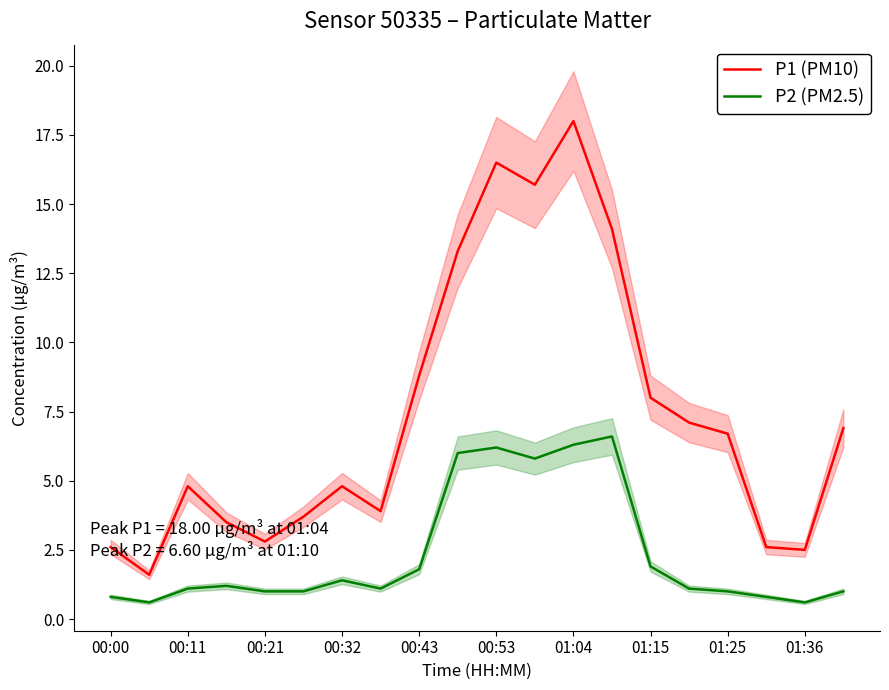

What is the greatest value displayed?

18.0